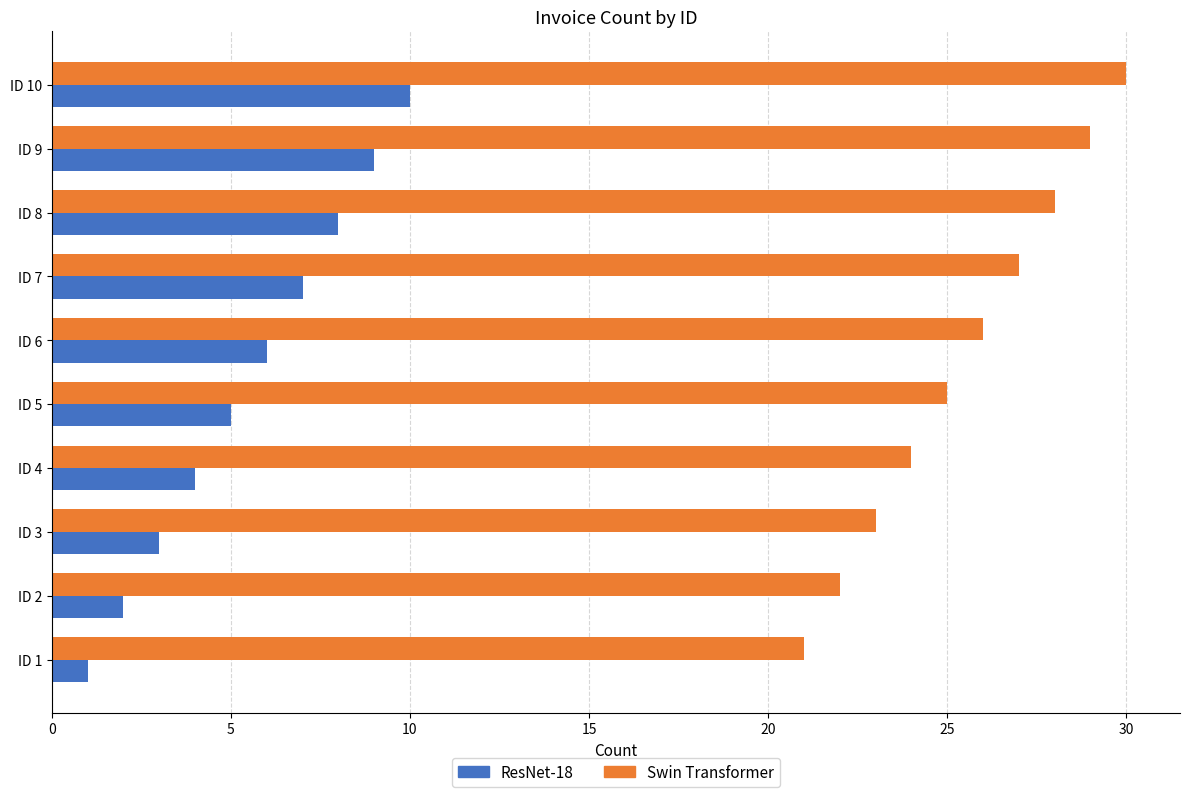

How many values in the Swin Transformer series are below 26?

5